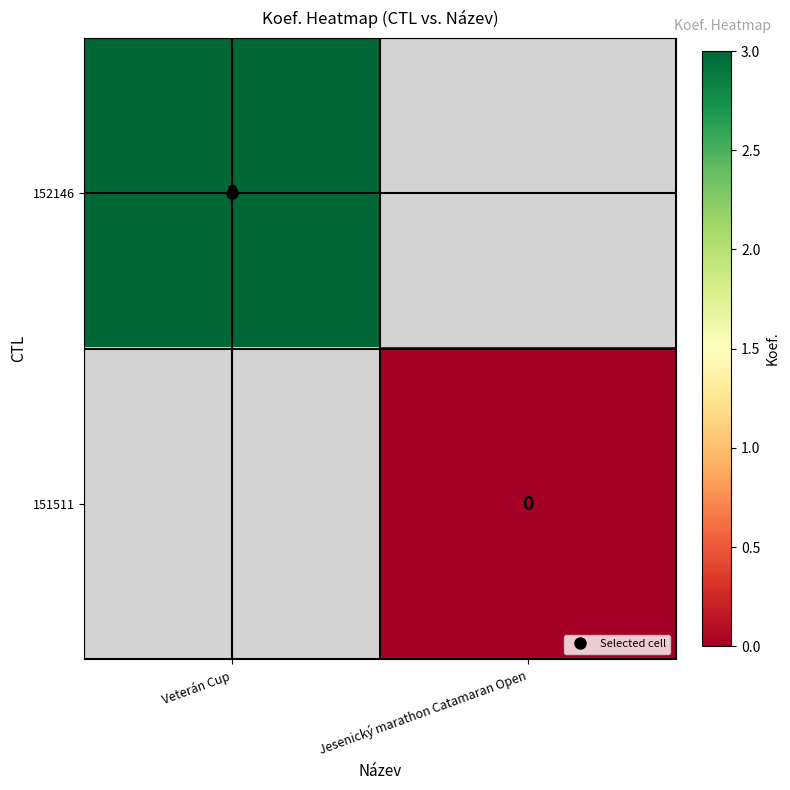

How many positive values does the 152146 series have?

1